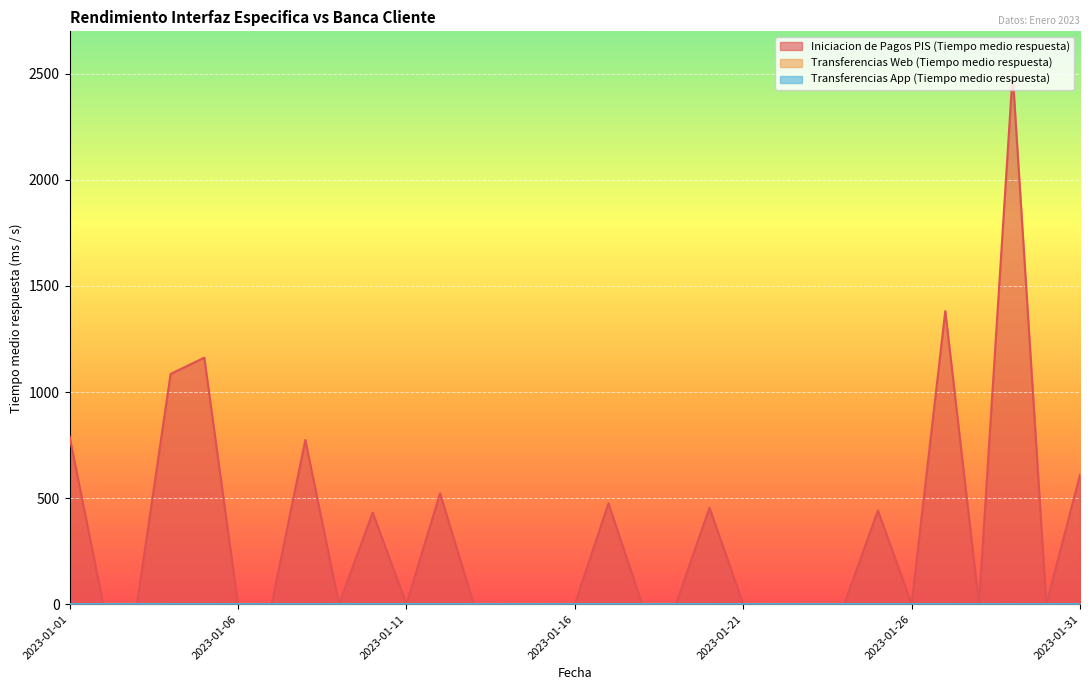

What is the greatest value displayed?

2499.0